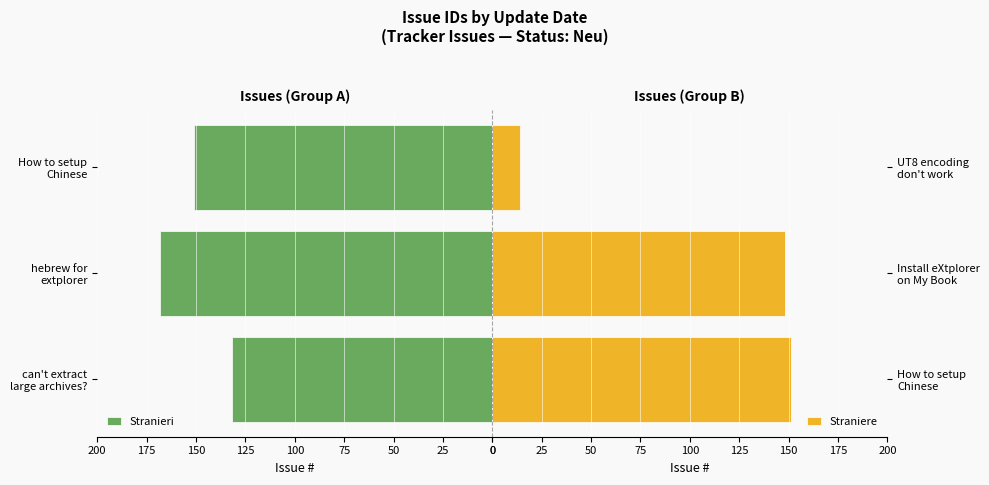

How many categories are shown in the chart?

3